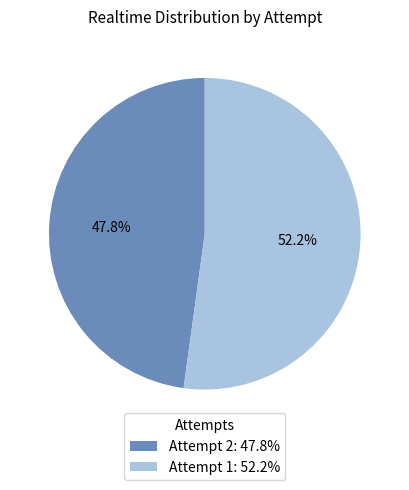

To the nearest percent, what is the average slice percentage?

50%